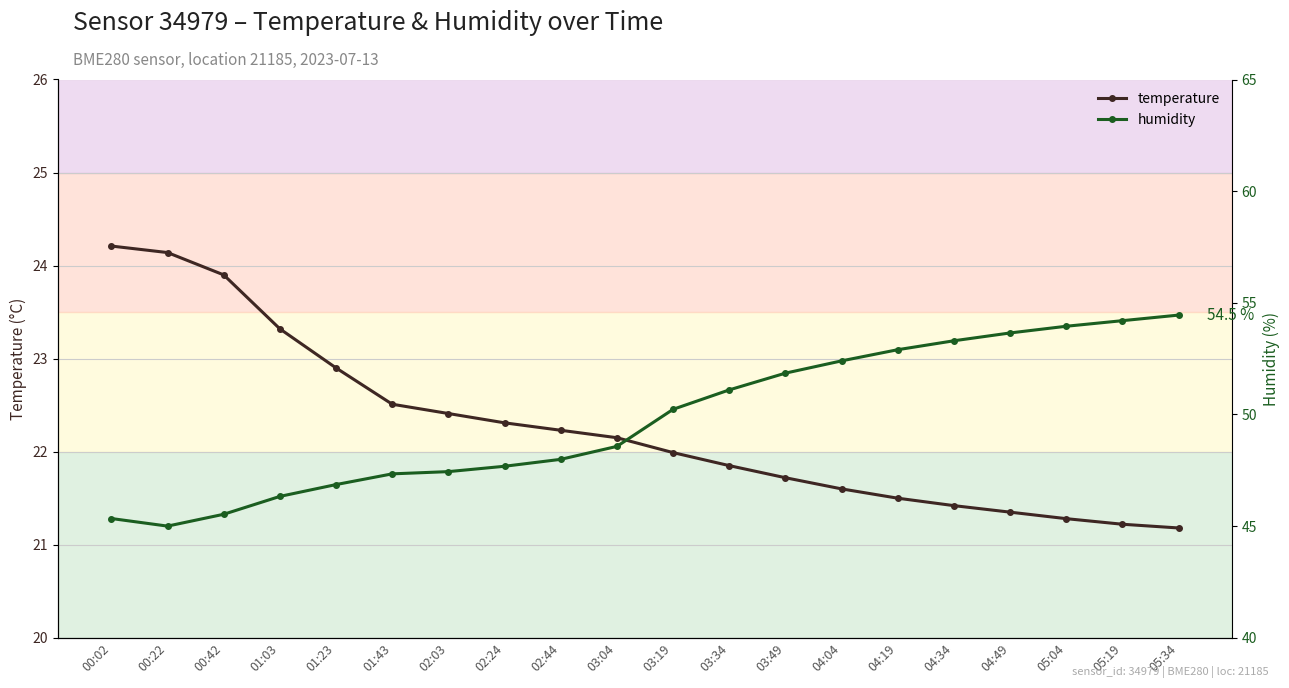

At which category is the sum across all series the highest?

05:34